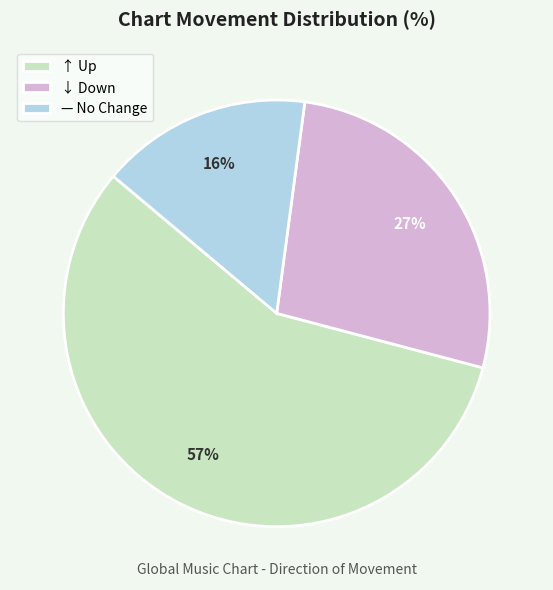

What percentage is the — No Change slice, to the nearest percent?

16%